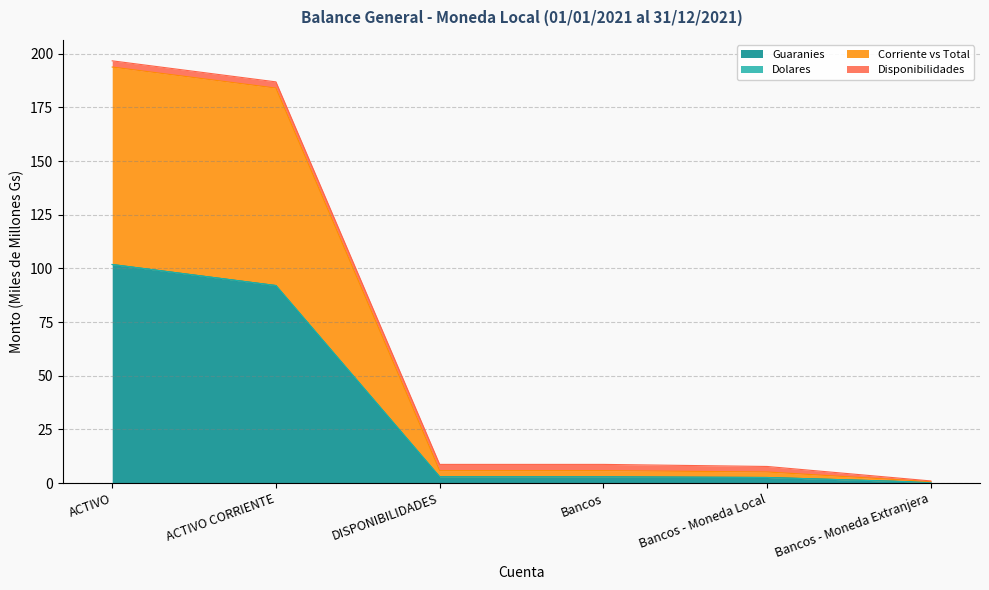

Rank the categories by Corriente vs Total value from lowest to highest.

Bancos - Moneda Extranjera, Bancos - Moneda Local, DISPONIBILIDADES, Bancos, ACTIVO CORRIENTE, ACTIVO